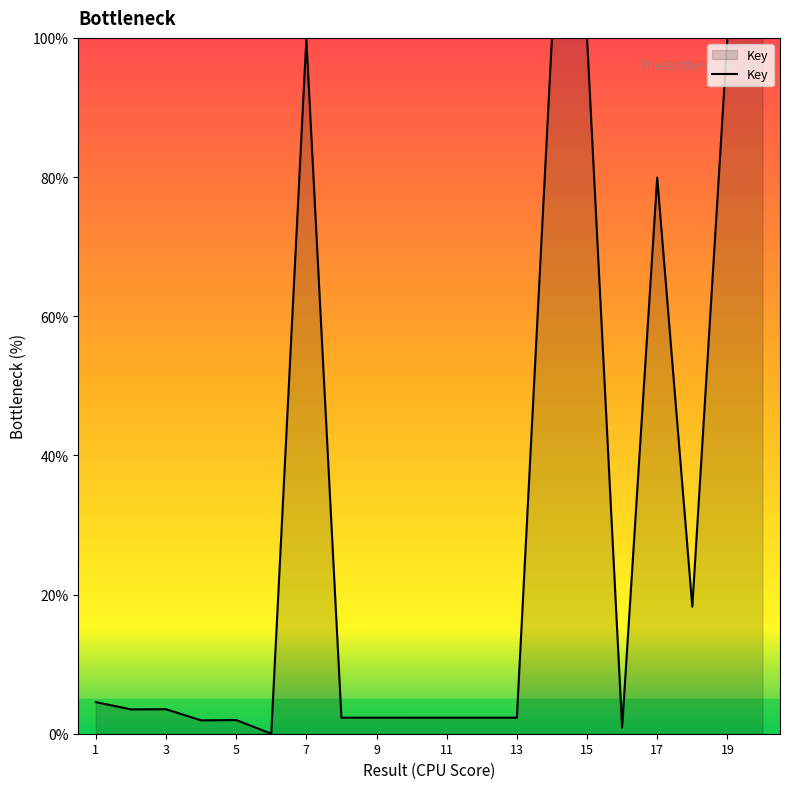

What is the difference between the maximum and minimum values?

100.0